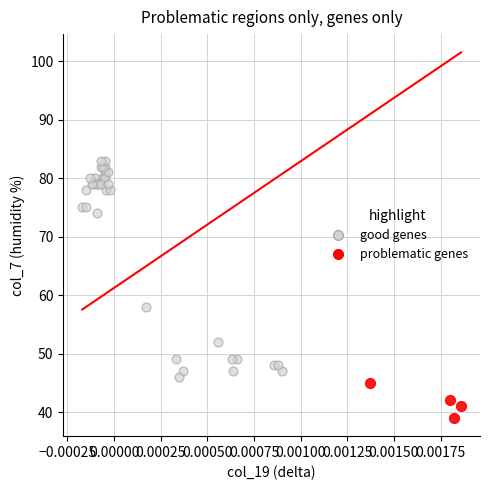

Which series reaches the minimum Y coordinate?

problematic genes